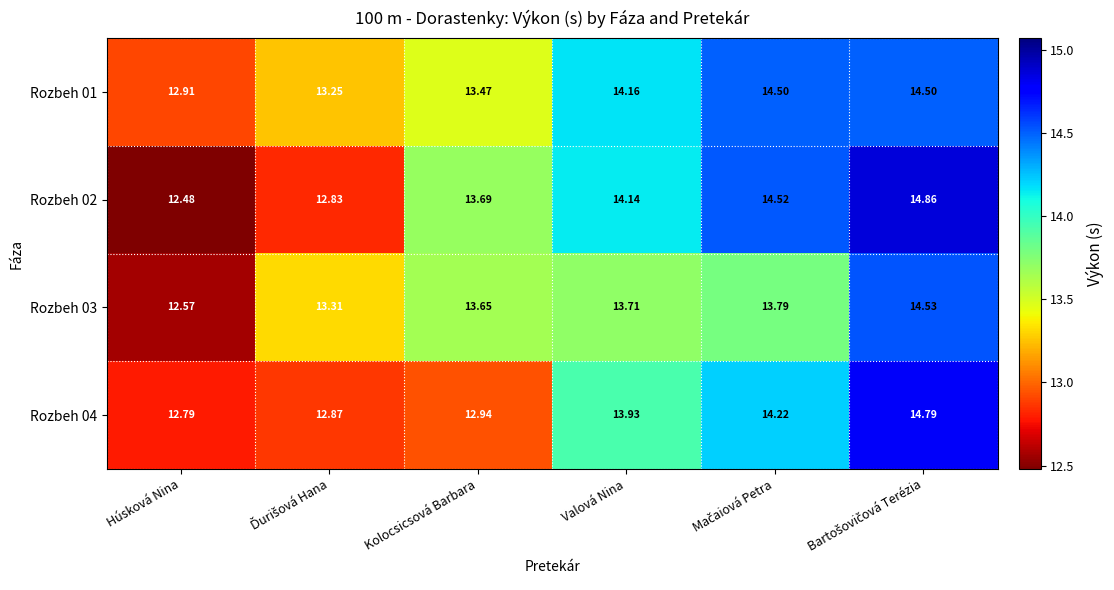

At which category does the chart reach its minimum across all series?

Húsková Nina